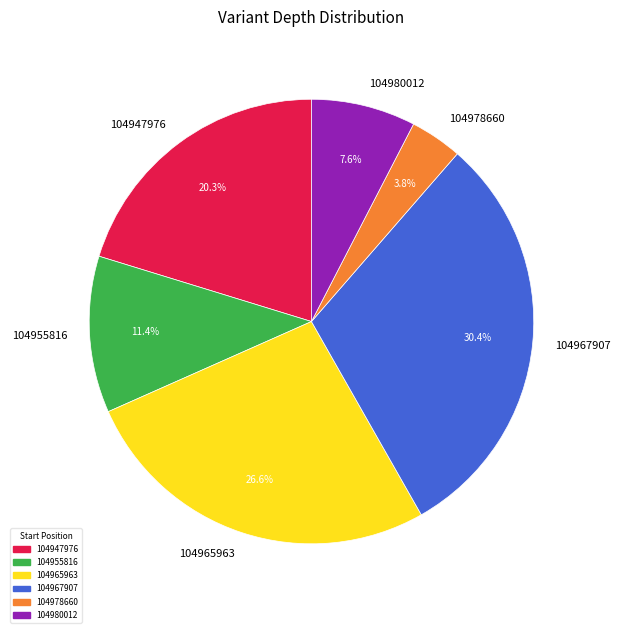

Between 104967907 and 104955816, which is larger?

104967907